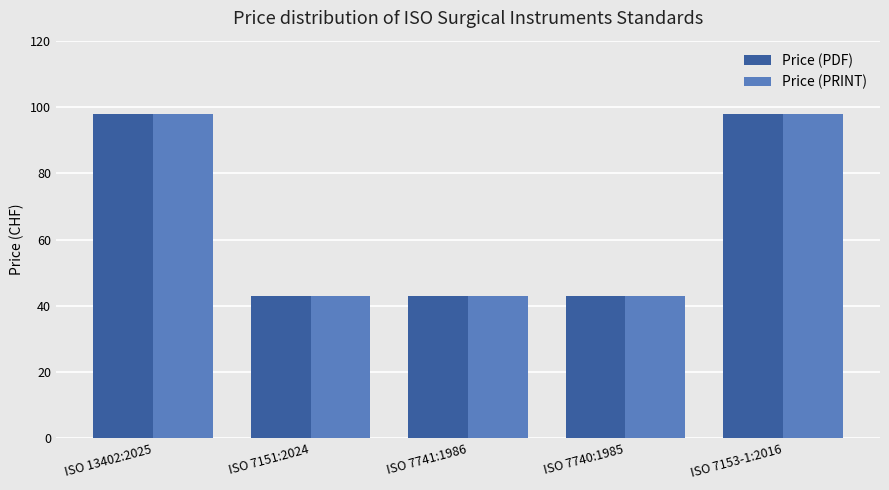

What is the total value across all series at ISO 7153-1:2016?

196